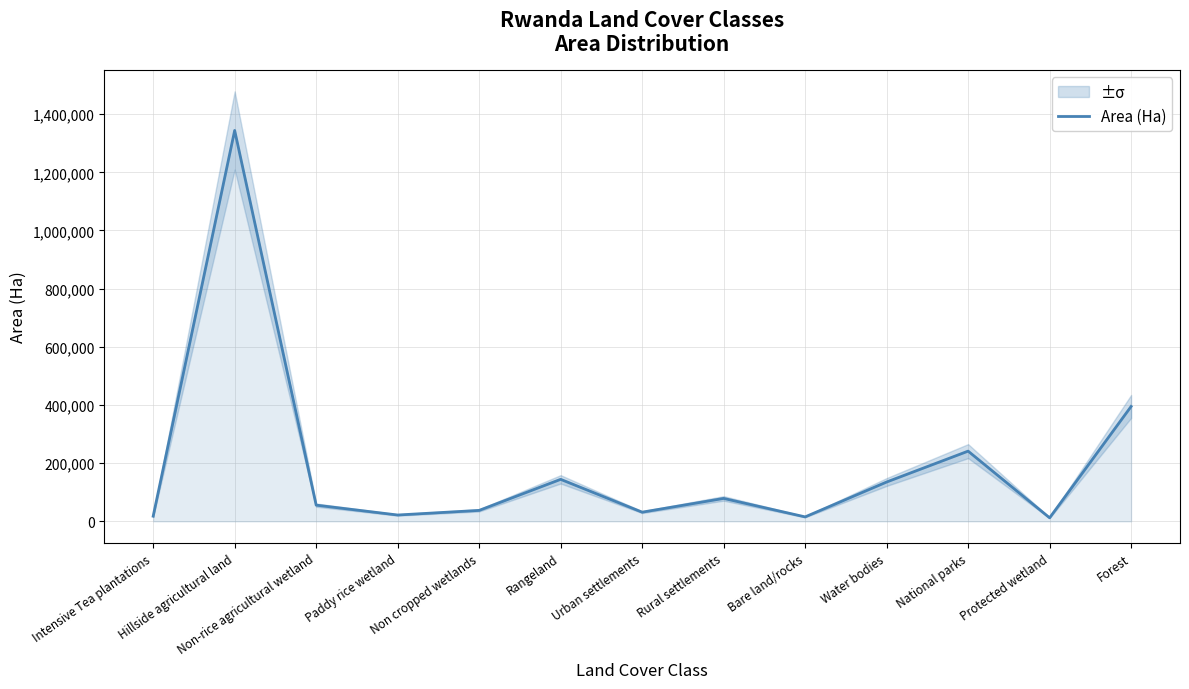

Rank the categories by value from lowest to highest.

Protected wetland, Bare land/rocks, Intensive Tea plantations, Paddy rice wetland, Urban settlements, Non cropped wetlands, Non-rice agricultural wetland, Rural settlements, Water bodies, Rangeland, National parks, Forest, Hillside agricultural land